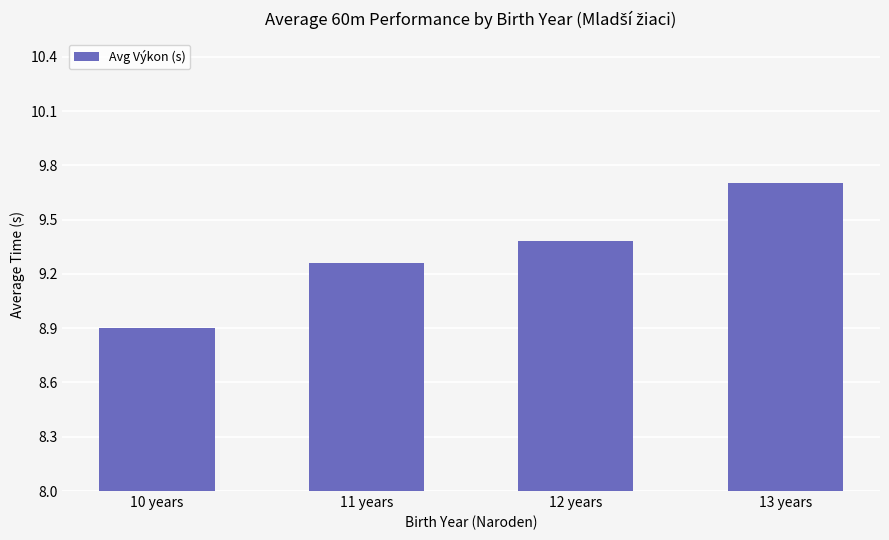

What is the minimum value shown in the chart?

8.9